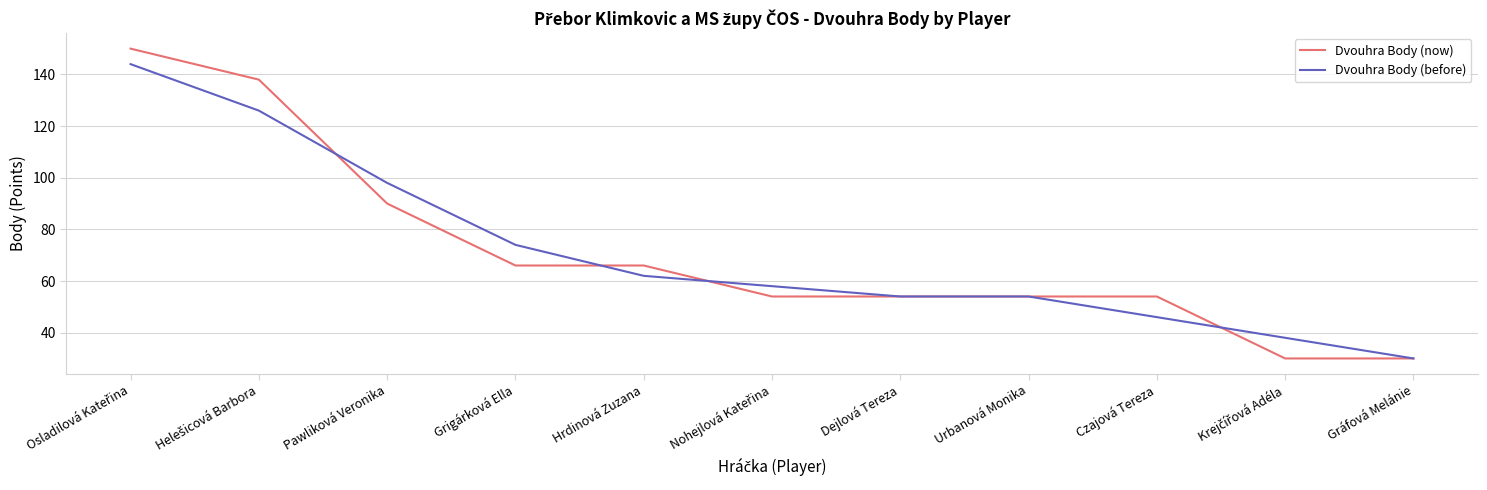

Read the Dvouhra Body (before) value at Dejlová Tereza.

54